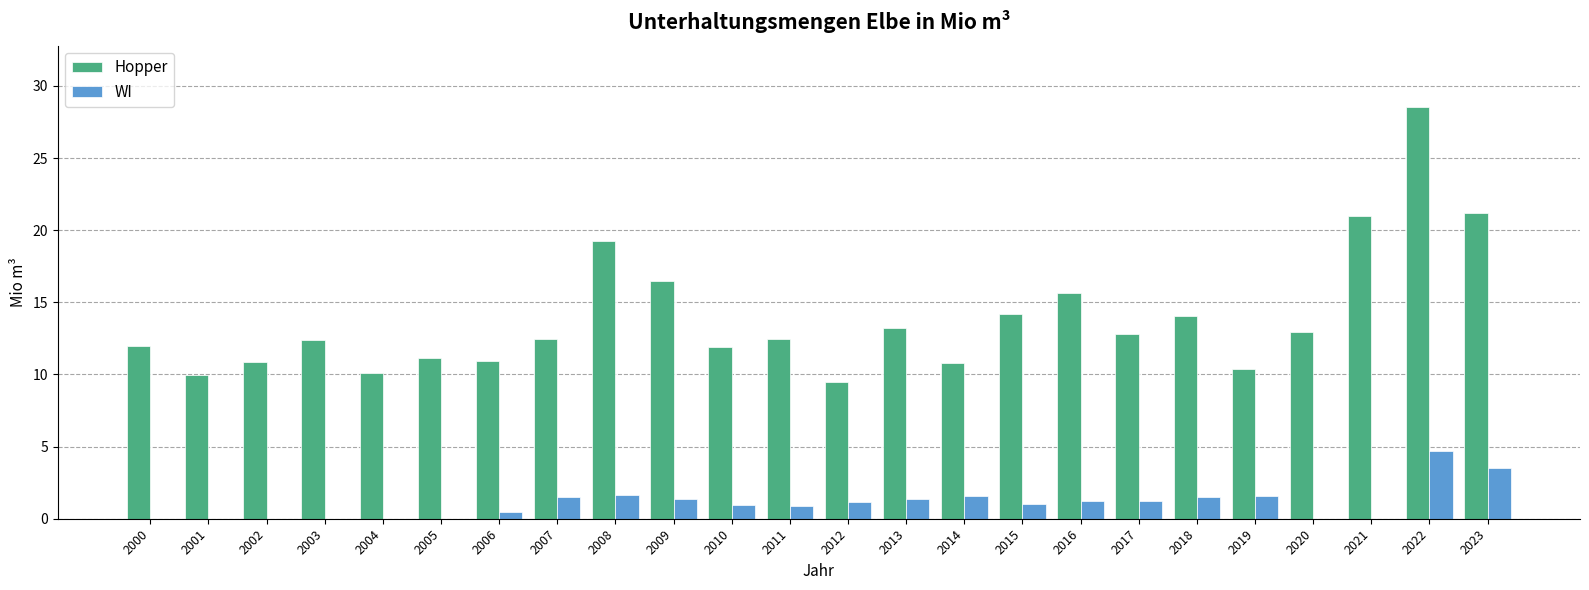

What value does the WI series have at 2009?

1.4